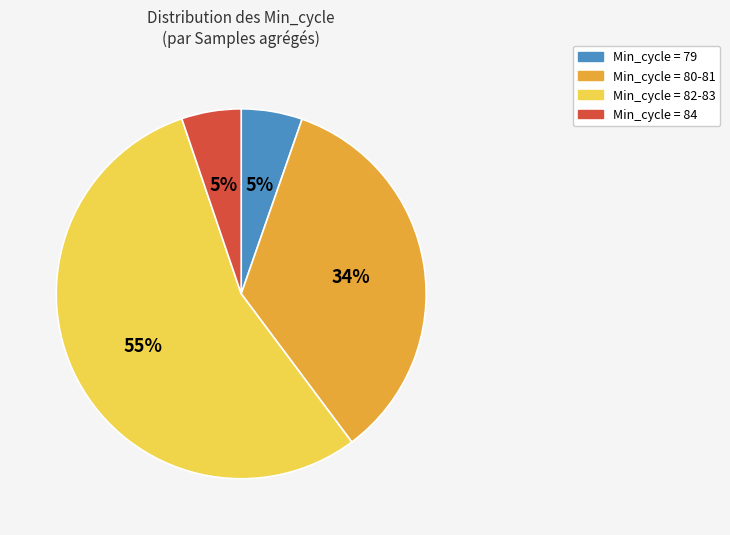

Does any single category account for the majority?

Yes